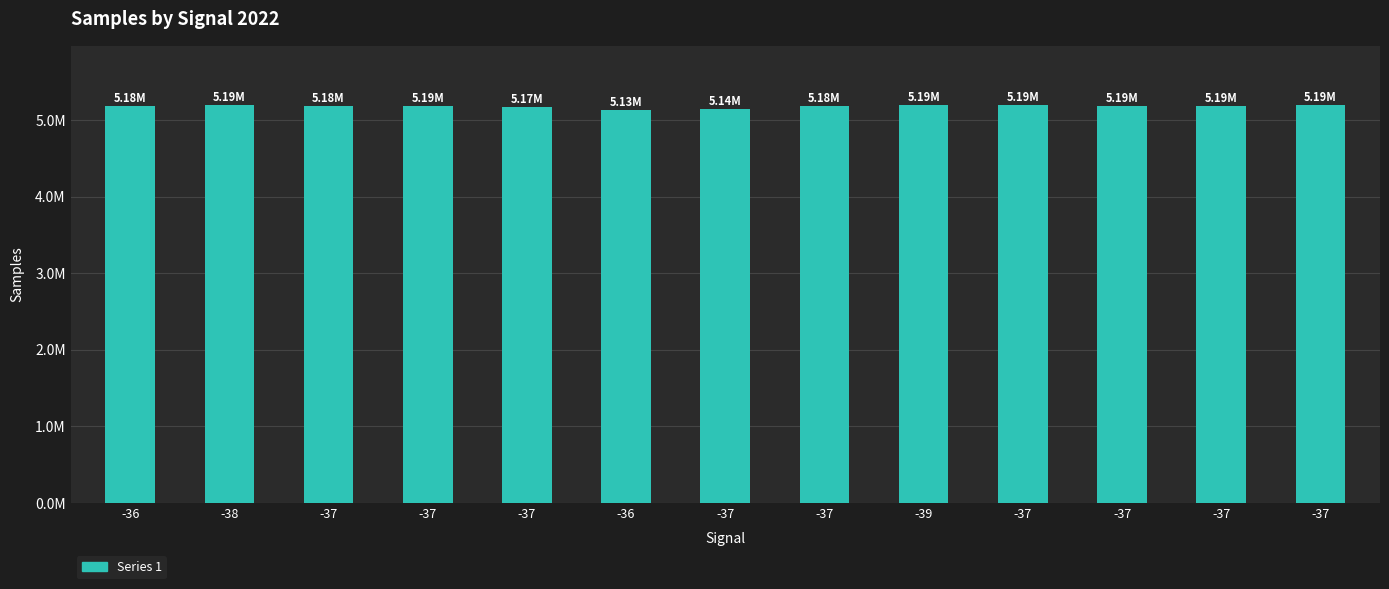

What is the average value?

5179256